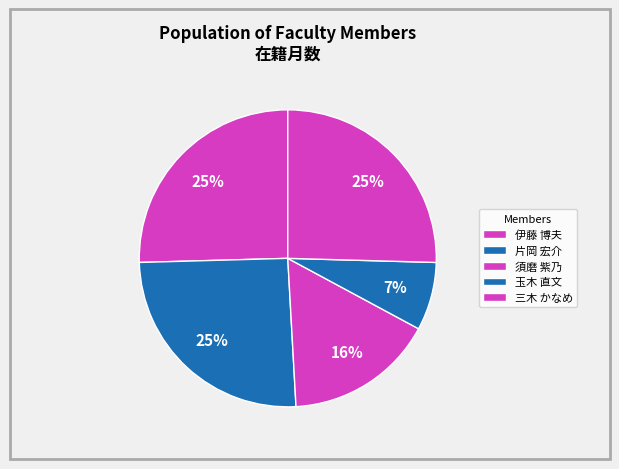

True or false: 三木 かなめ accounts for 19% of the total.

False